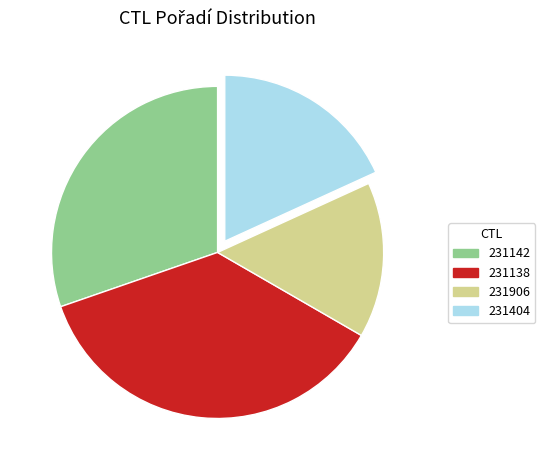

What is the ratio of the value at 231906 to the value at 231404?

0.8